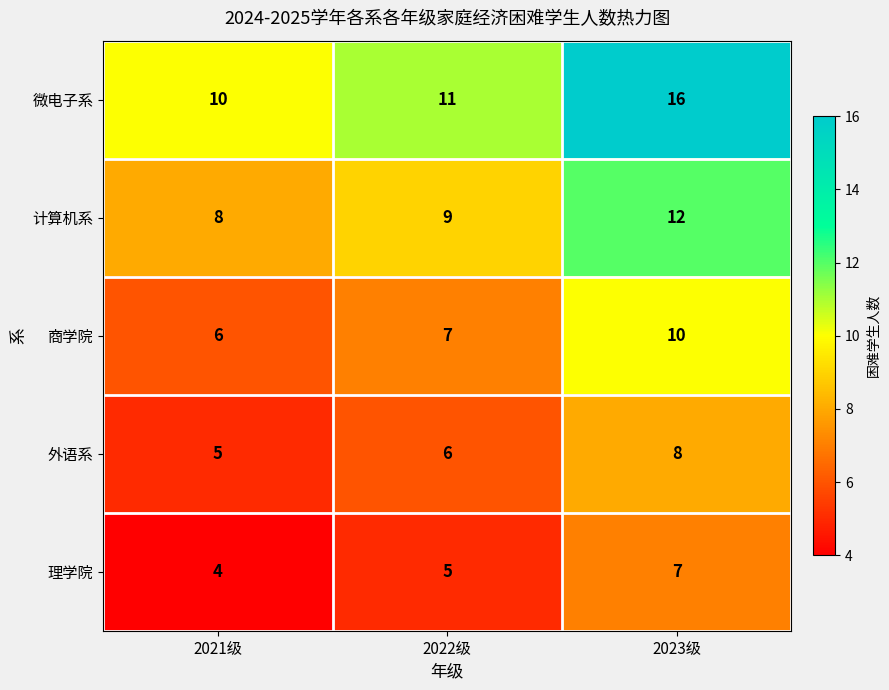

Which category has the lowest value across all series?

2021级